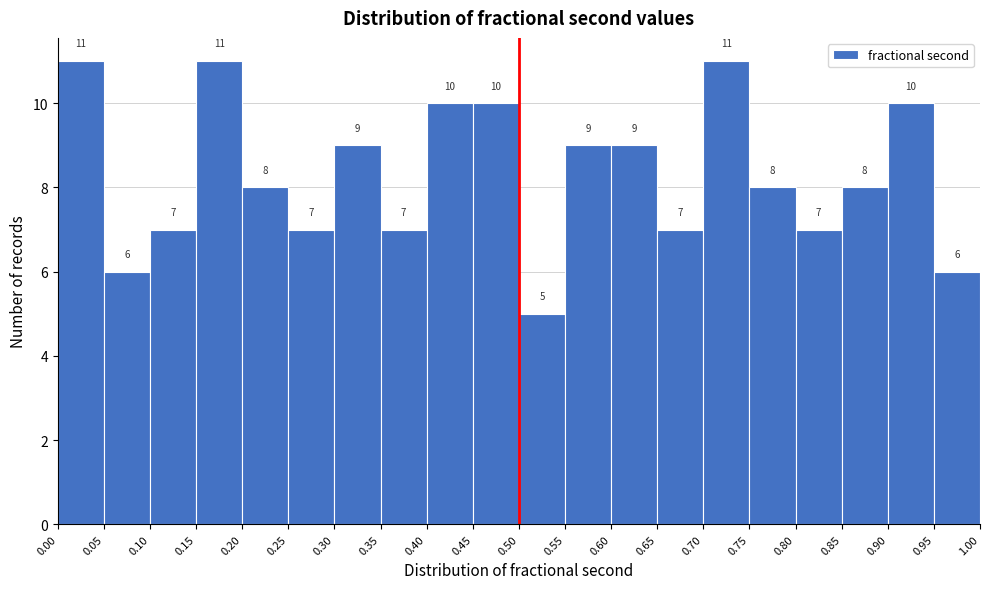

Reading left to right, transcribe this chart: for each bar, give the range it covers on the x-axis and its height.

0.00 to 0.05: 11
0.05 to 0.10: 6
0.10 to 0.15: 7
0.15 to 0.20: 11
0.20 to 0.25: 8
0.25 to 0.30: 7
0.30 to 0.35: 9
0.35 to 0.40: 7
0.40 to 0.45: 10
0.45 to 0.50: 10
0.50 to 0.55: 5
0.55 to 0.60: 9
0.60 to 0.65: 9
0.65 to 0.70: 7
0.70 to 0.75: 11
0.75 to 0.80: 8
0.80 to 0.85: 7
0.85 to 0.90: 8
0.90 to 0.95: 10
0.95 to 1.00: 6